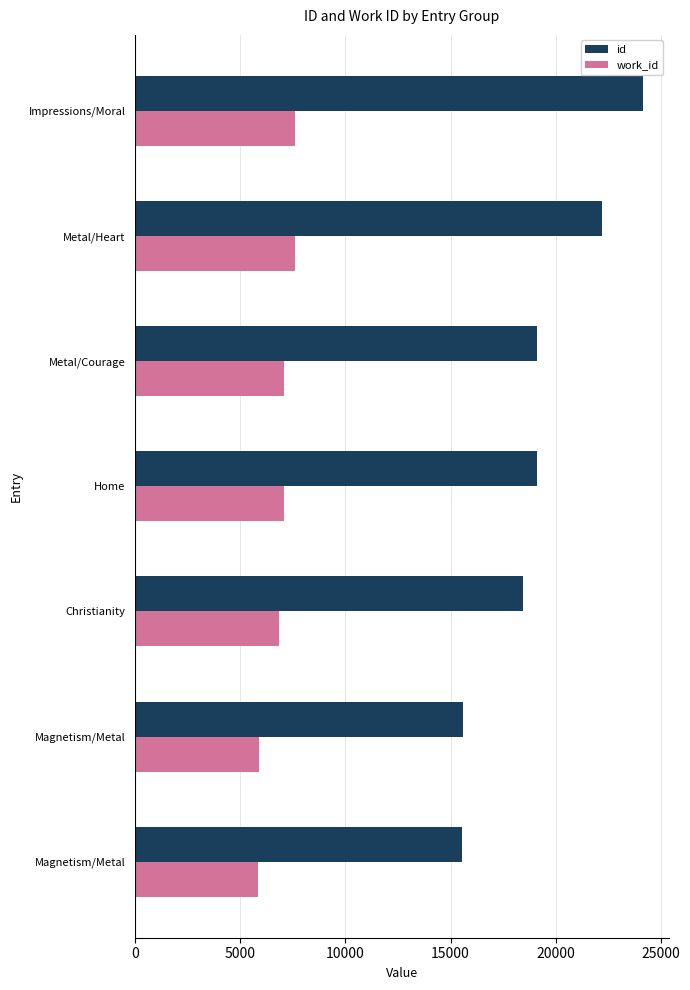

What are all the series names shown in the legend?

id, work_id